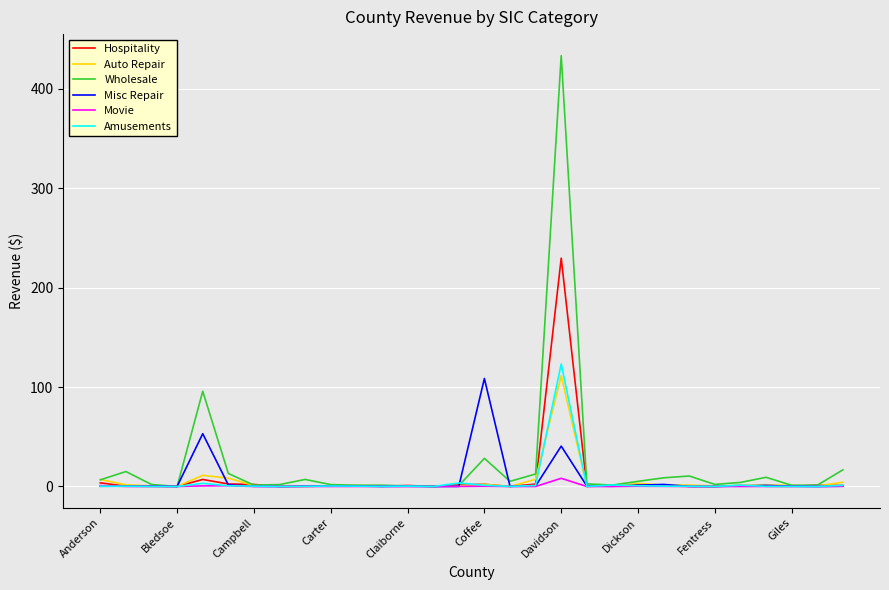

Which series has the widest spread of values?

Wholesale